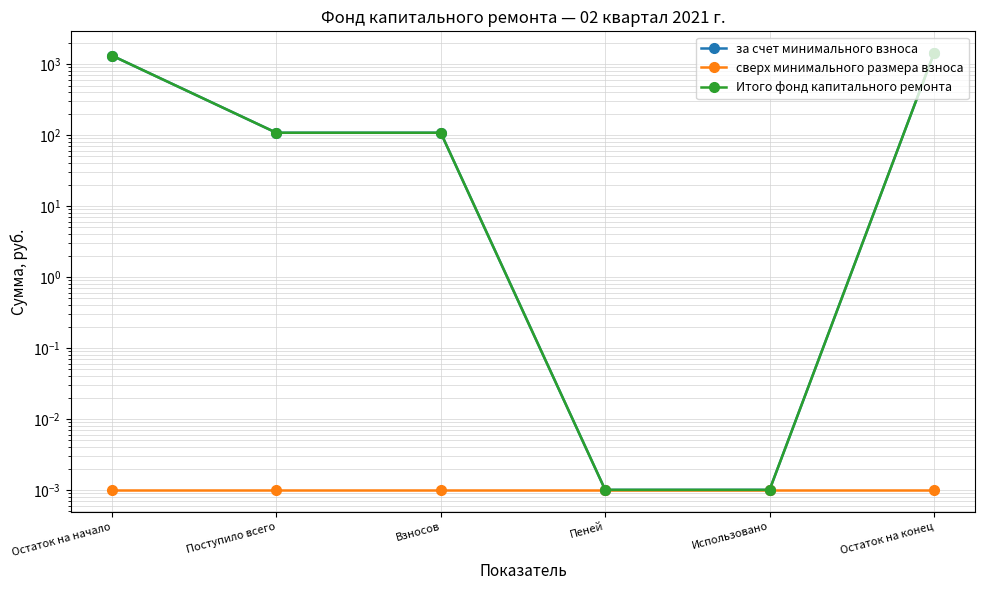

Between Остаток на начало and Взносов, which series saw the biggest shift?

за счет минимального взноса